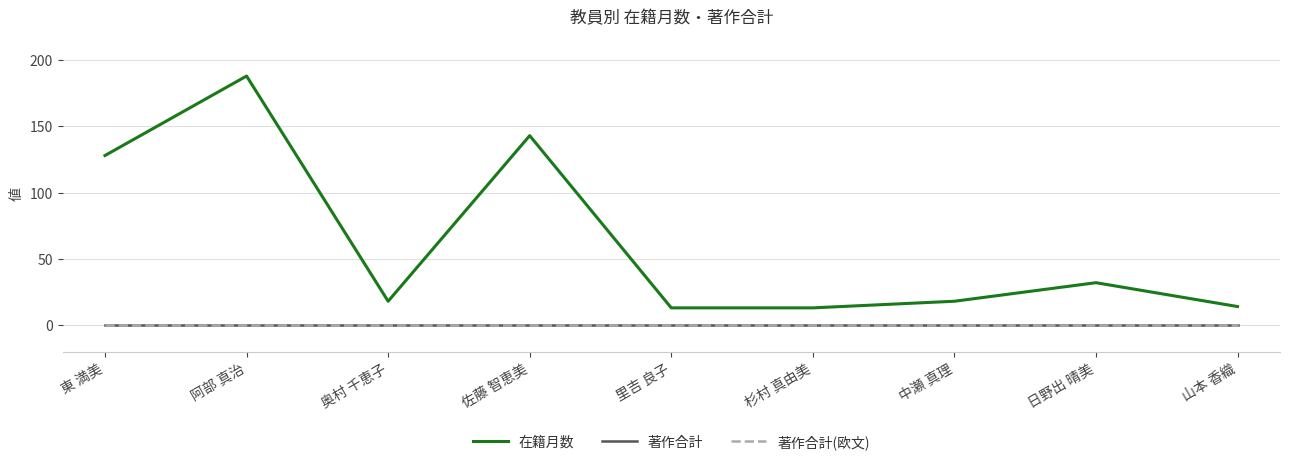

Rank the categories by 著作合計(欧文) value from highest to lowest.

東 満美, 阿部 真治, 奥村 千恵子, 佐藤 智恵美, 里吉 良子, 杉村 真由美, 中瀬 真理, 日野出 晴美, 山本 香織